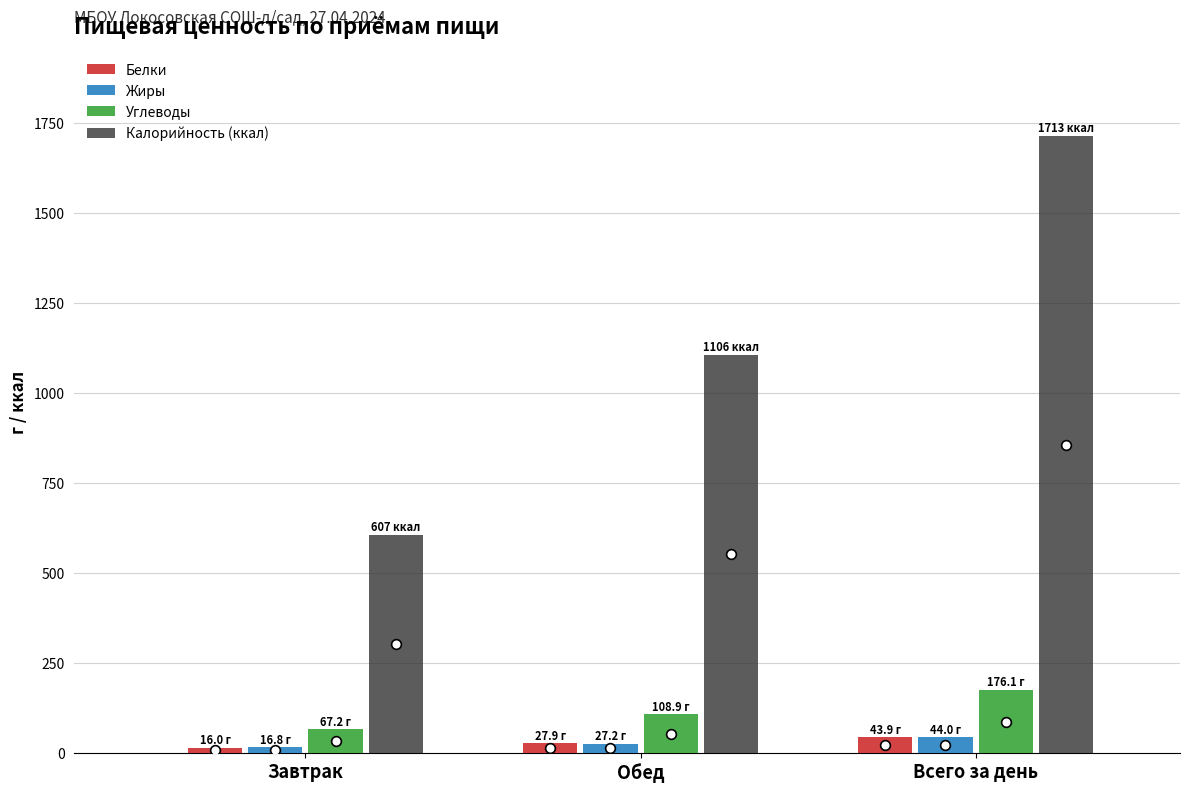

Which category has the highest value in the Белки series?

Всего за день